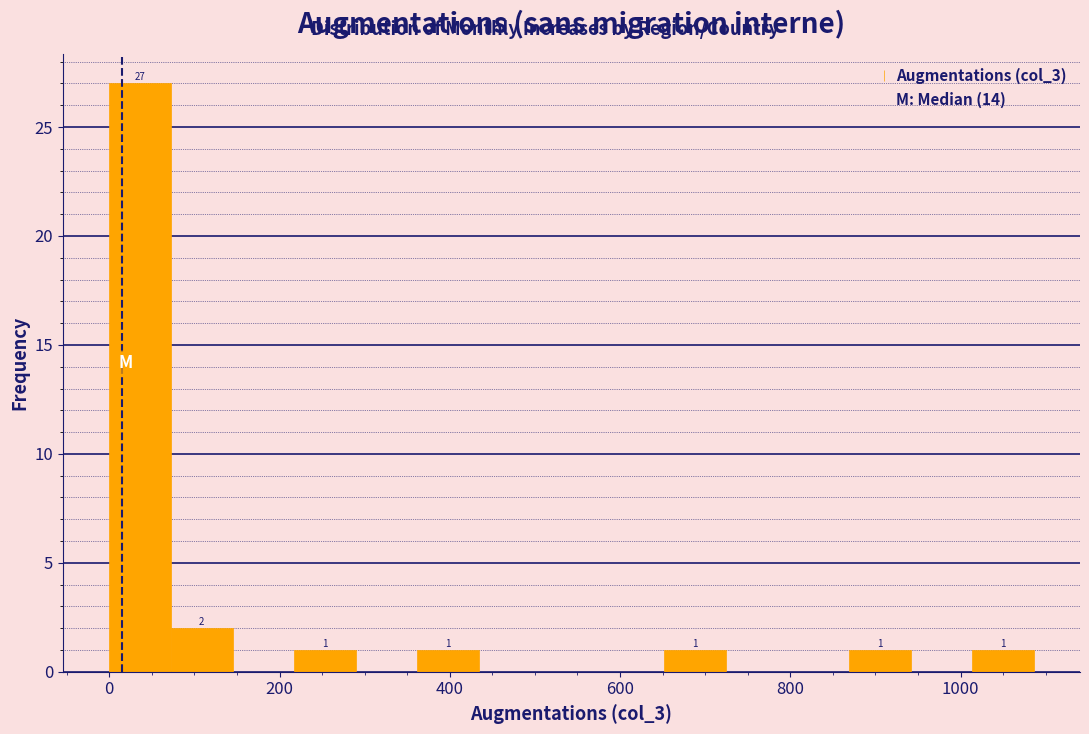

Around what value on the x-axis is the tallest bar? Give the approximate position of its centre, as read against the axis.

40